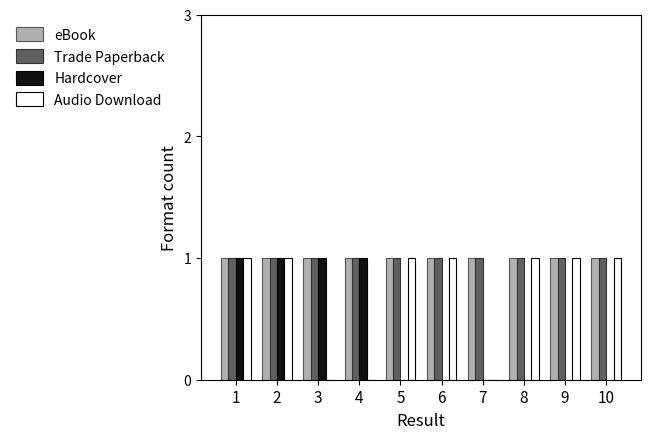

Is it true that Audio Download equals 1 at 10?

True